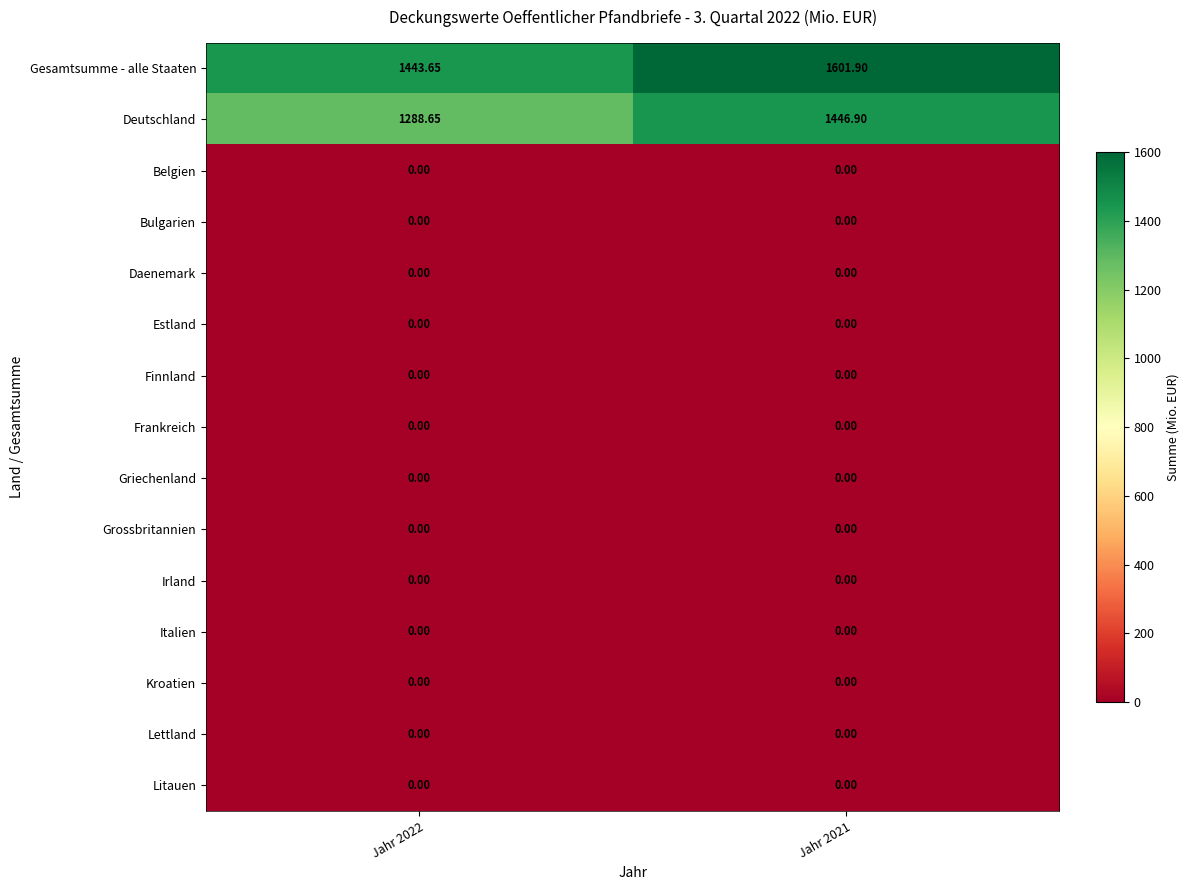

Which category has the highest value across all series?

Jahr 2021